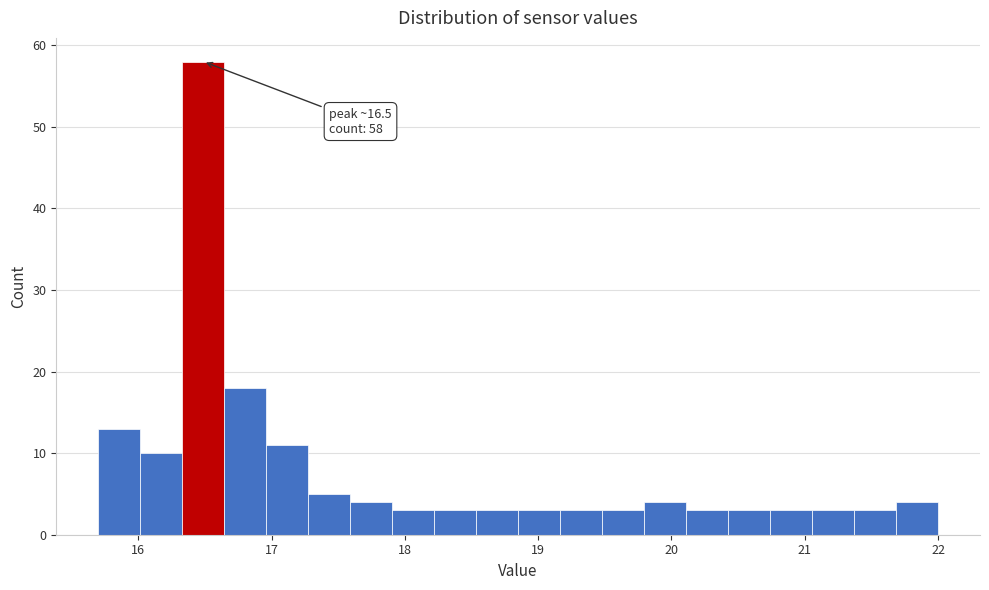

Read against the x-axis, roughly where is the centre of the tallest bar?

16.5